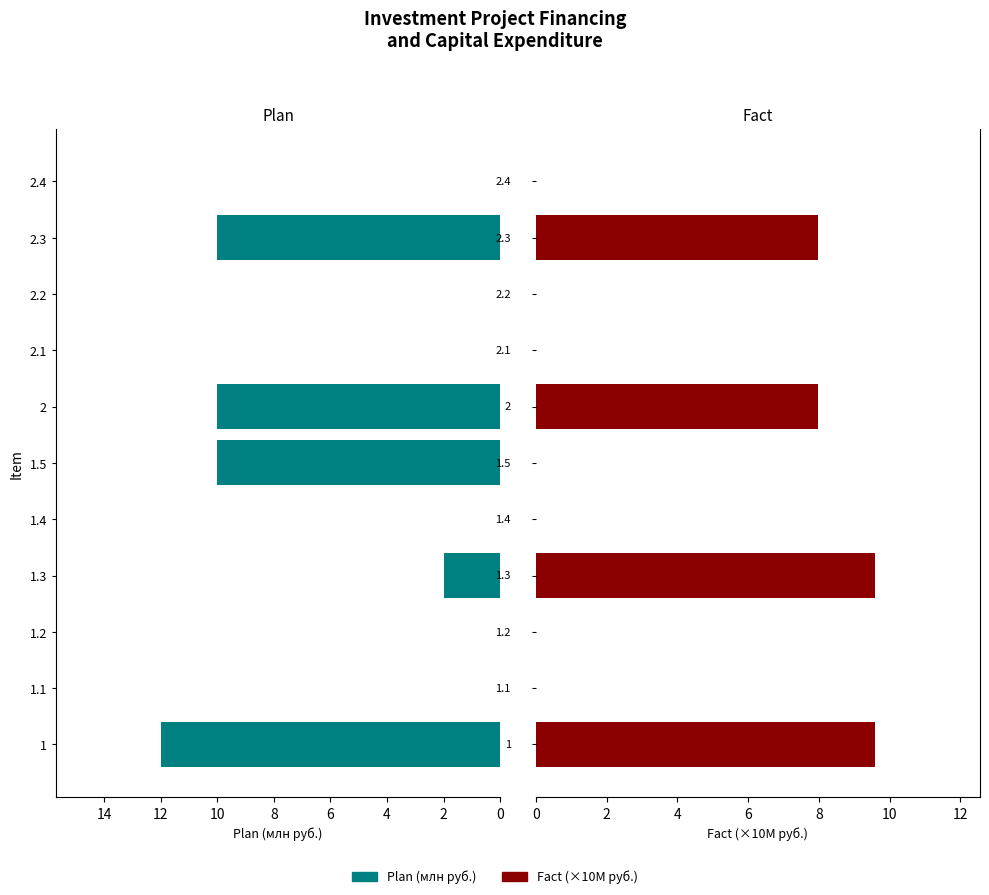

Does the chart contain stacked bars?

No